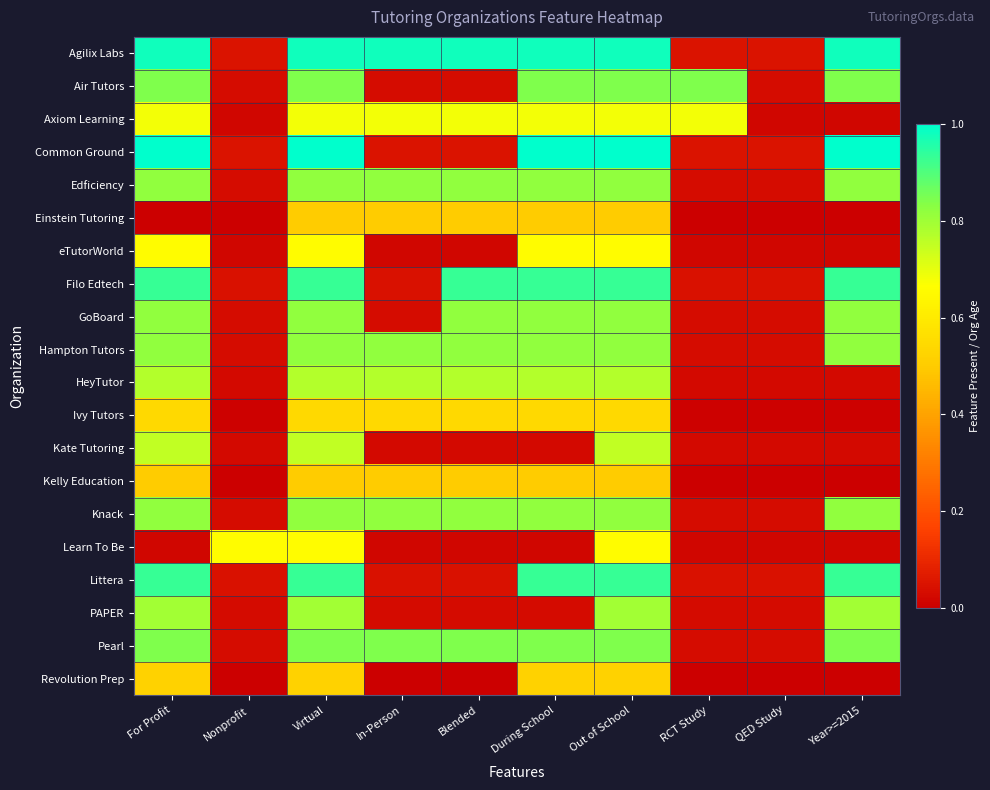

Rank the series by their maximum value, from lowest to highest.

Einstein Tutoring, Kelly Education, Revolution Prep, Ivy Tutors, eTutorWorld, Learn To Be, Axiom Learning, Kate Tutoring, HeyTutor, PAPER, Edficiency, GoBoard, Hampton Tutors, Knack, Air Tutors, Pearl, Filo Edtech, Littera, Agilix Labs, Common Ground